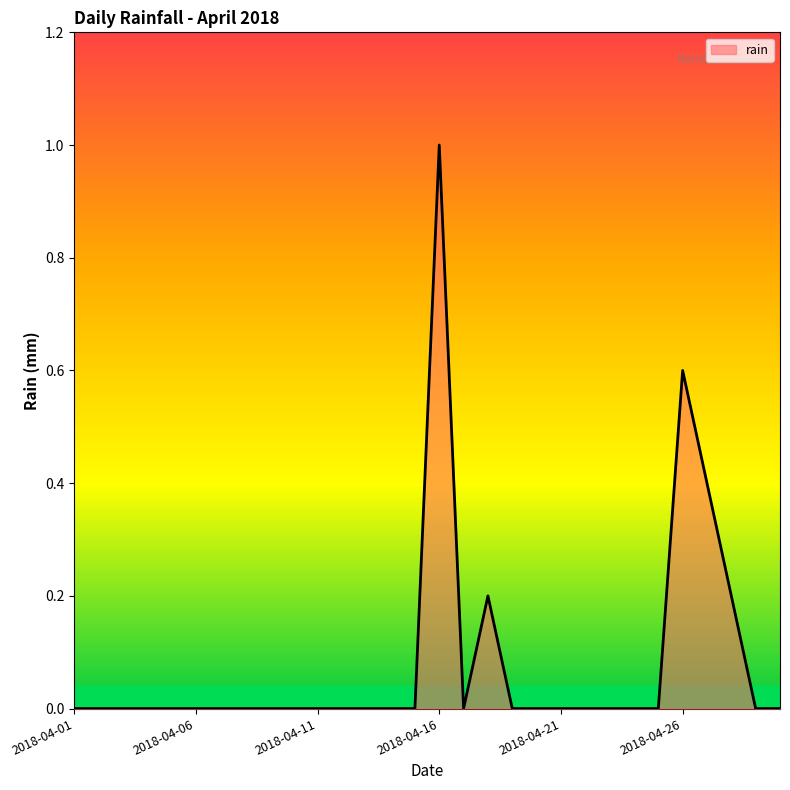

How many series are shown in this chart?

1